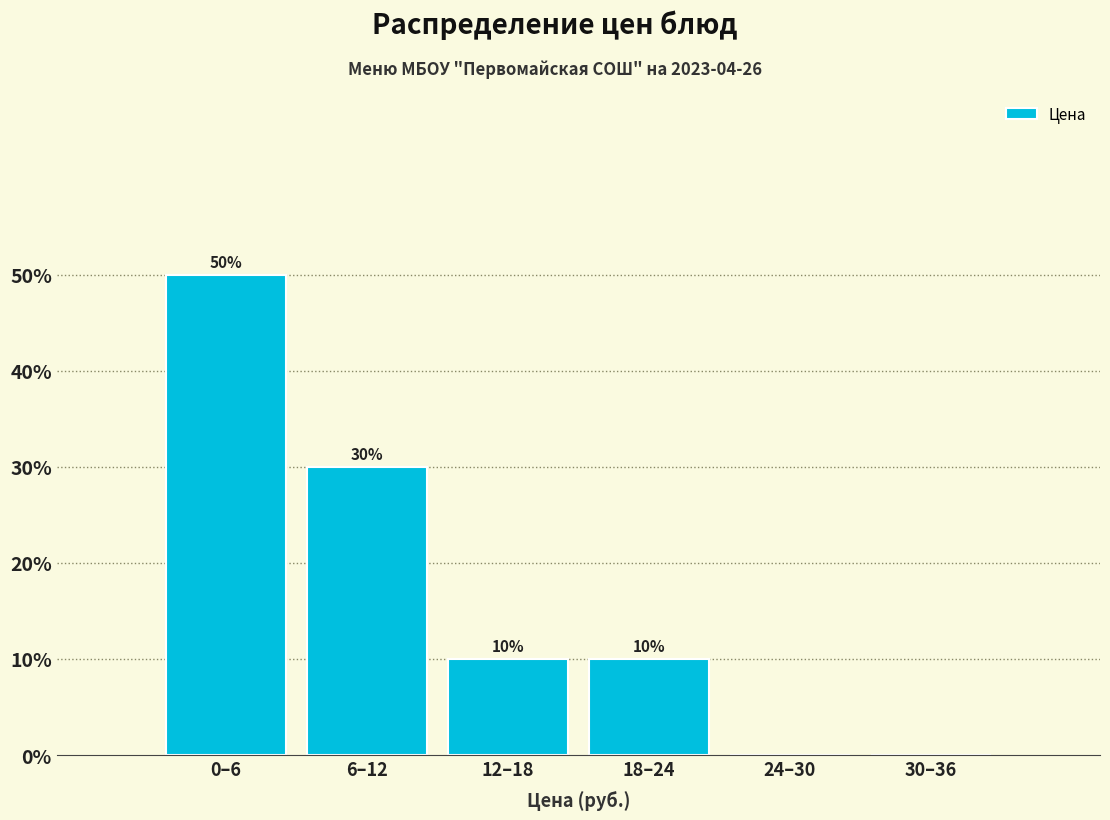

Reading left to right, transcribe all the data shown in this chart.

0–6=50	6–12=30	12–18=10	18–24=10	24–30=0	30–36=0